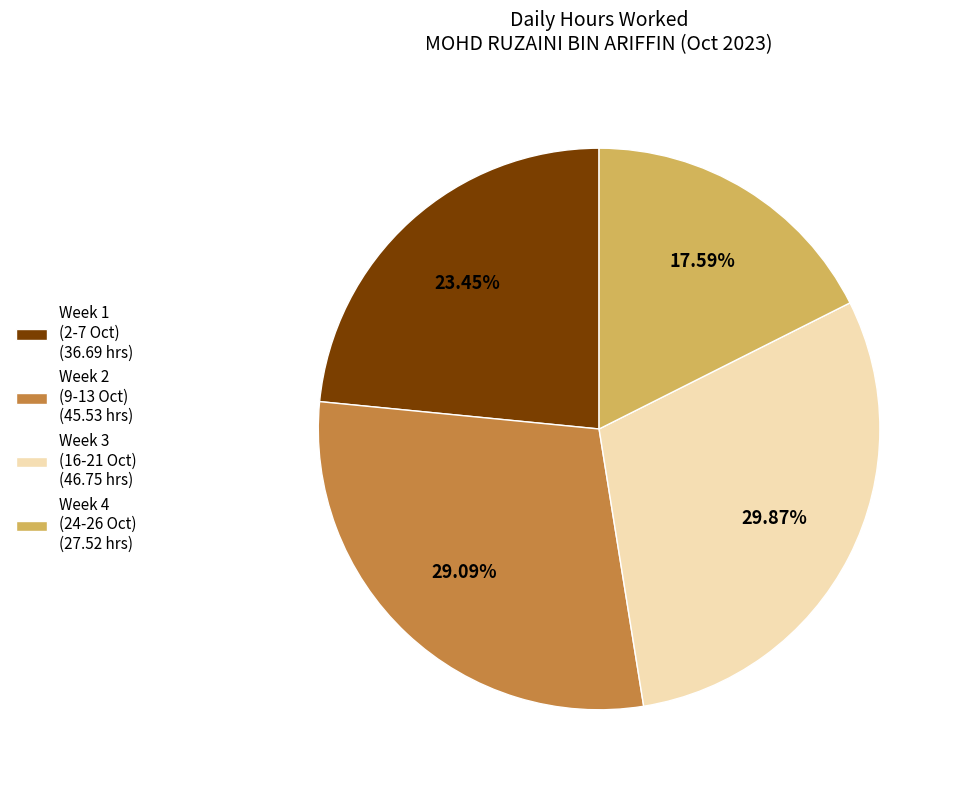

Combined, do Week 2 (9-13 Oct) (45.53 hrs) and Week 4 (24-26 Oct) (27.52 hrs) account for over 50%?

No